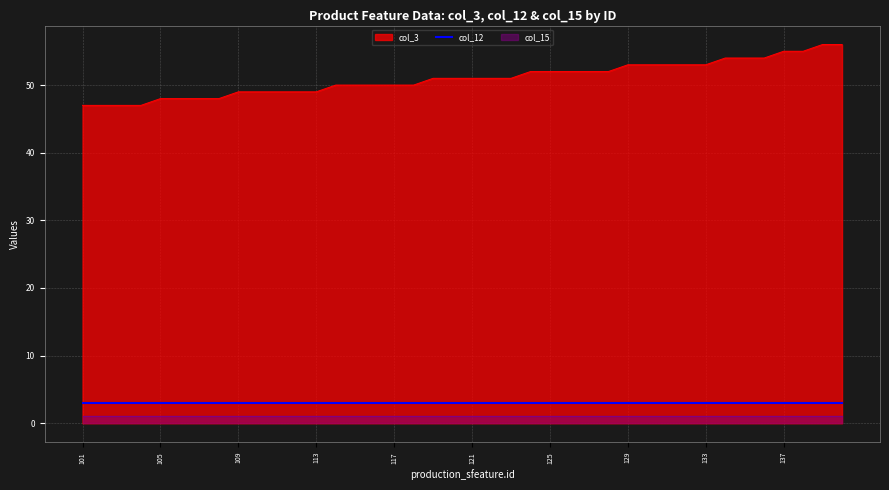

Between 109 and 126, which series saw the biggest shift?

col_3